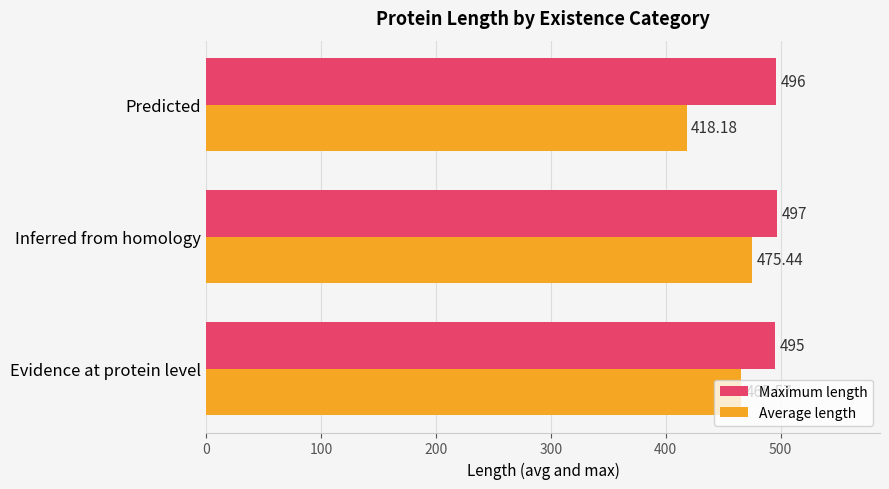

What are all the series names shown in the legend?

Maximum length, Average length